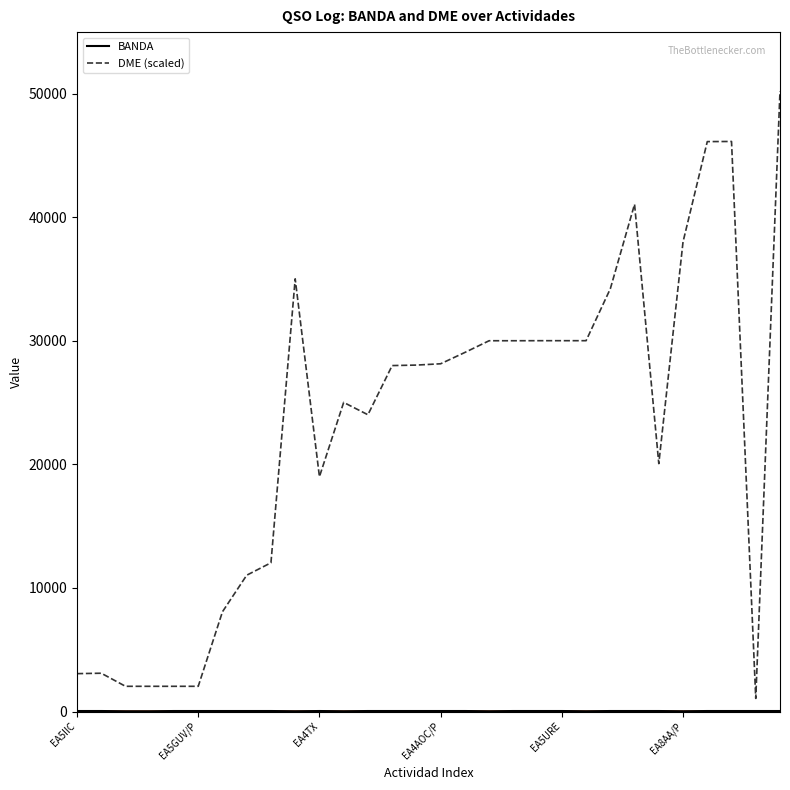

What is the highest value of the DME (scaled) series?

50222